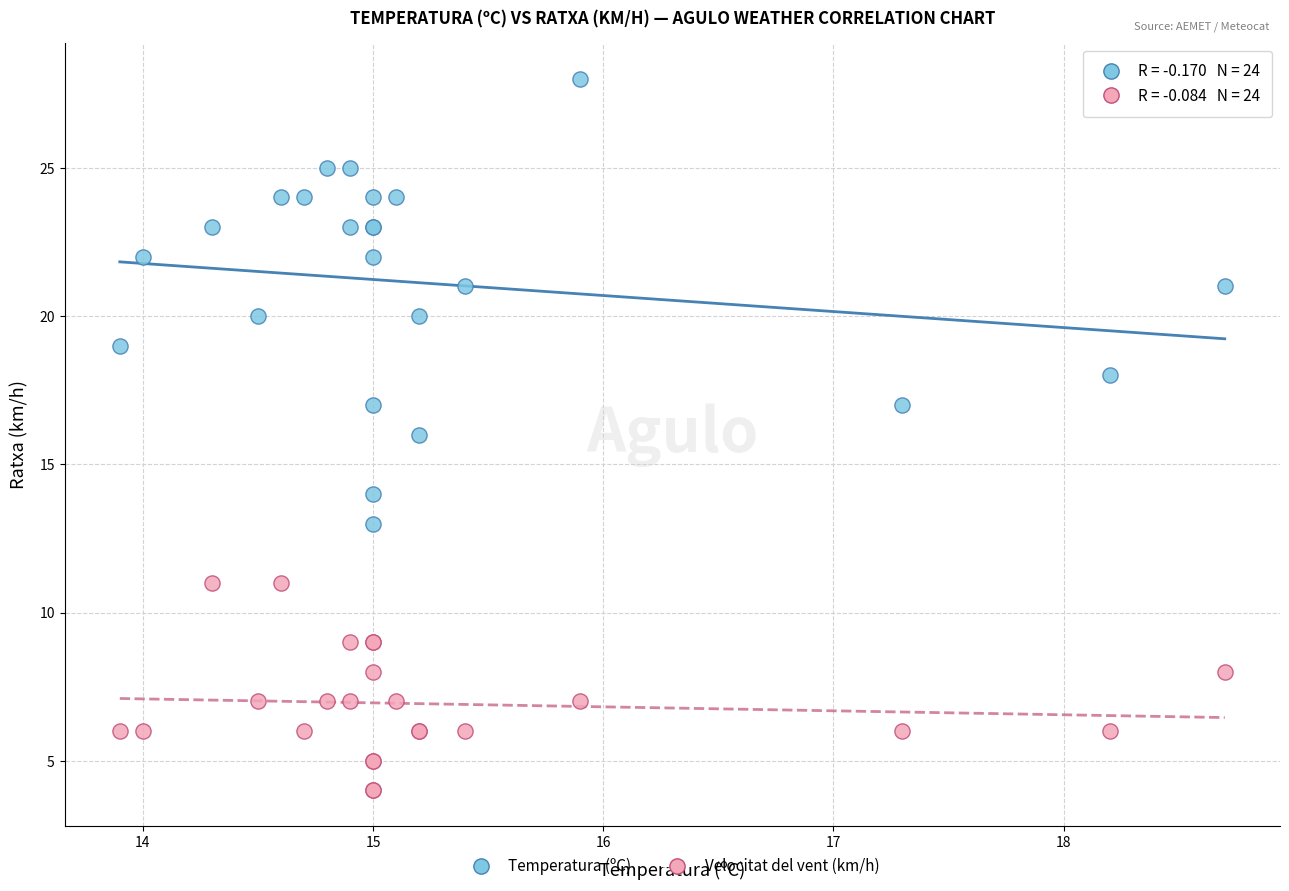

Which series contains the highest Y value?

Temperatura (ºC)